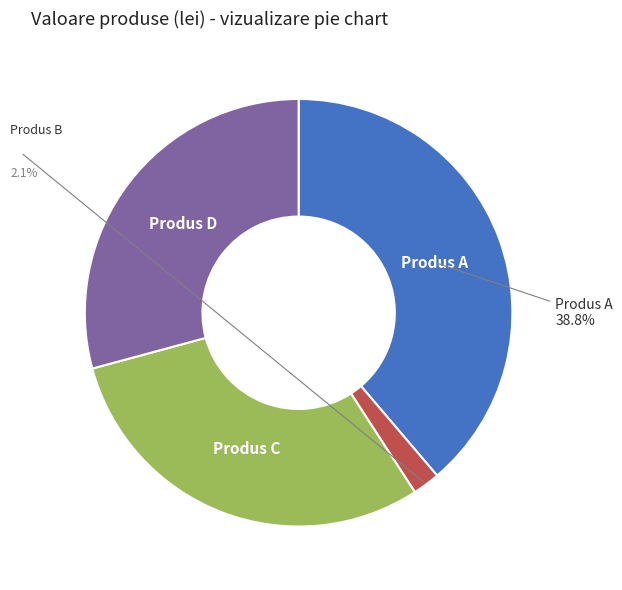

What percentage is the Produs C slice, to the nearest percent?

30%